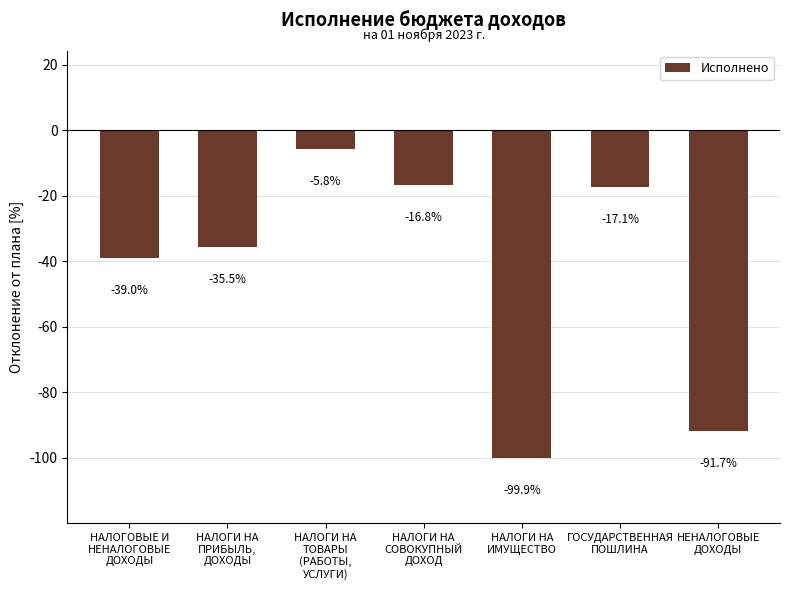

Read the value at НАЛОГИ НА
ИМУЩЕСТВО.

-99.9